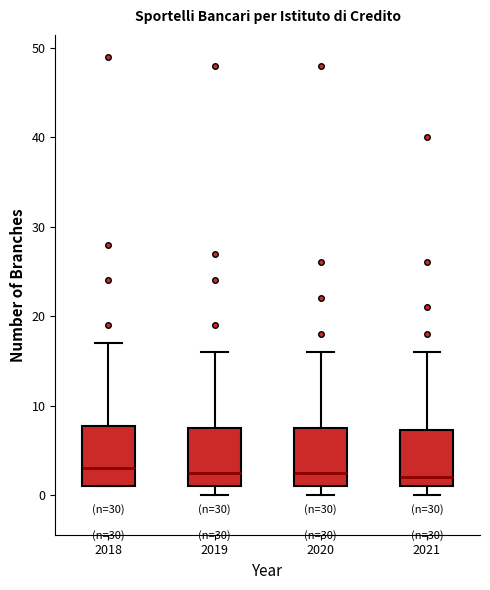

Reading left to right, read every box against the y-axis: the position of its median line, the range the box covers, and the ends of its whiskers. The values are not printed on the chart, so give them approximately, as read against the axis.

2018: median 3, box 1 to 8, whiskers 1 to 17
2019: median 3, box 1 to 8, whiskers 0 to 16
2020: median 3, box 1 to 8, whiskers 0 to 16
2021: median 2, box 1 to 7, whiskers 0 to 16